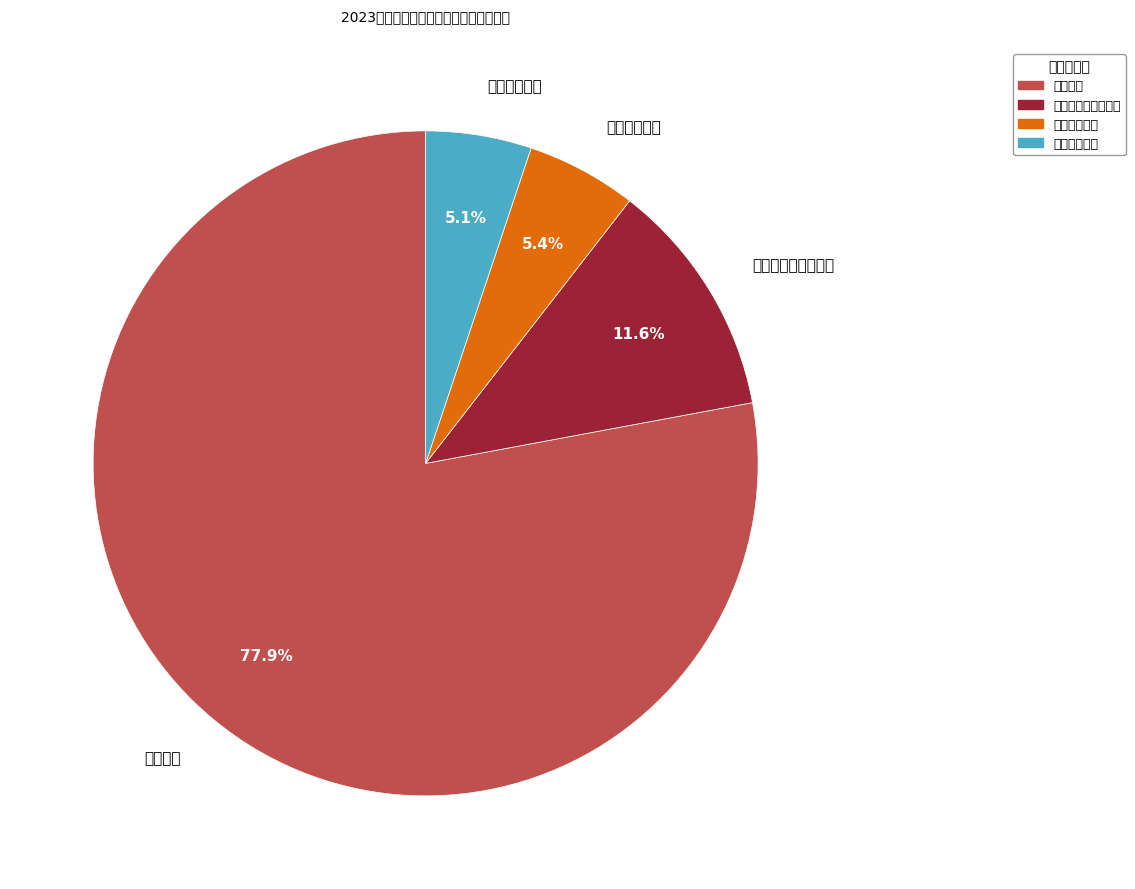

Is there a majority slice in this chart?

Yes